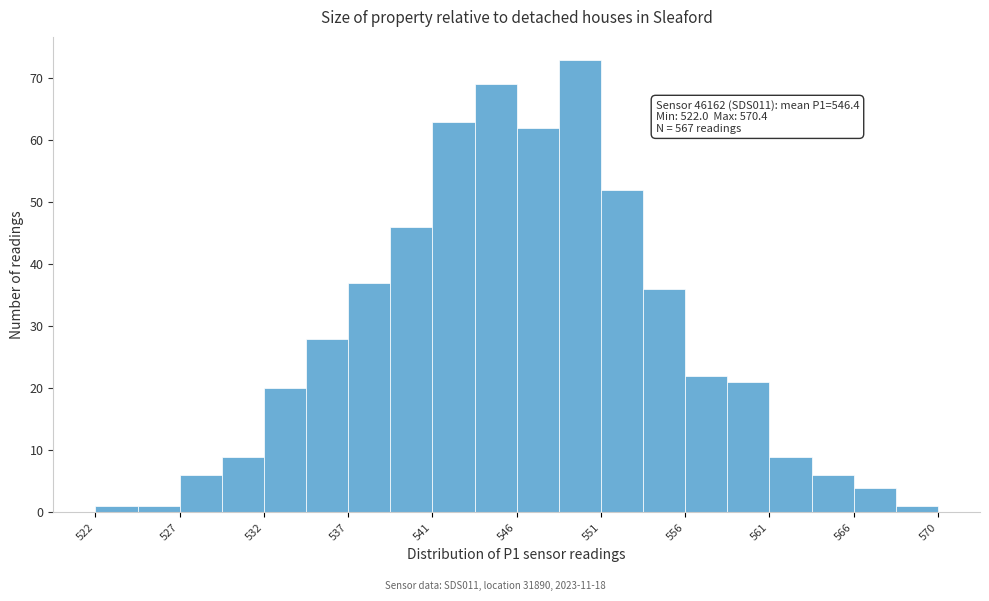

Which range on the x-axis has the tallest bar?

548.5 to 551.0